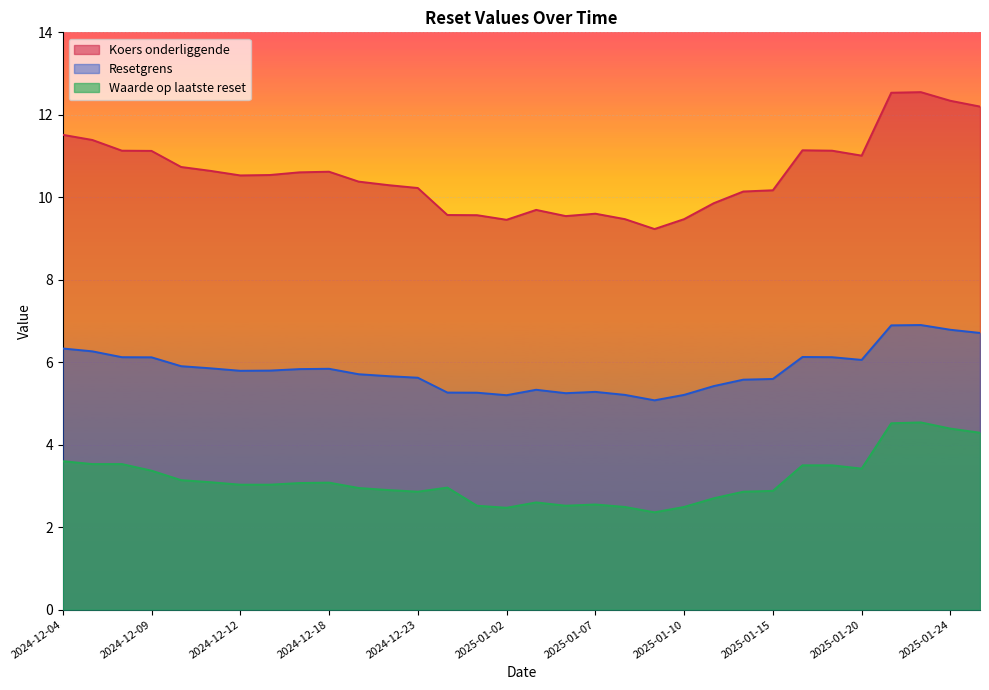

What is the label of the 27th point from the left?

2025-01-17